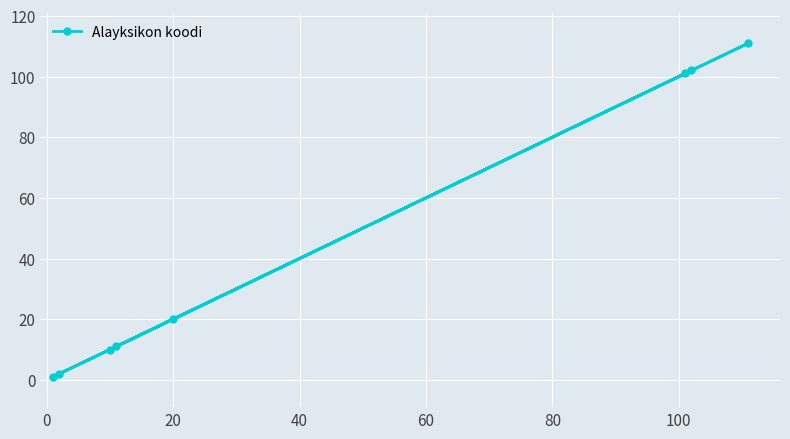

Reading left to right, extract all data points from this chart.

1	2	10	11	20	101	102	111